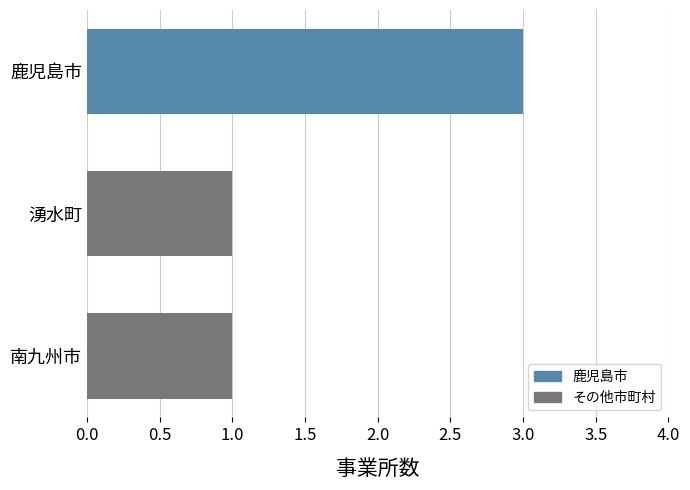

Approximately how many times larger is the value at 鹿児島市 compared to 南九州市?

3.0